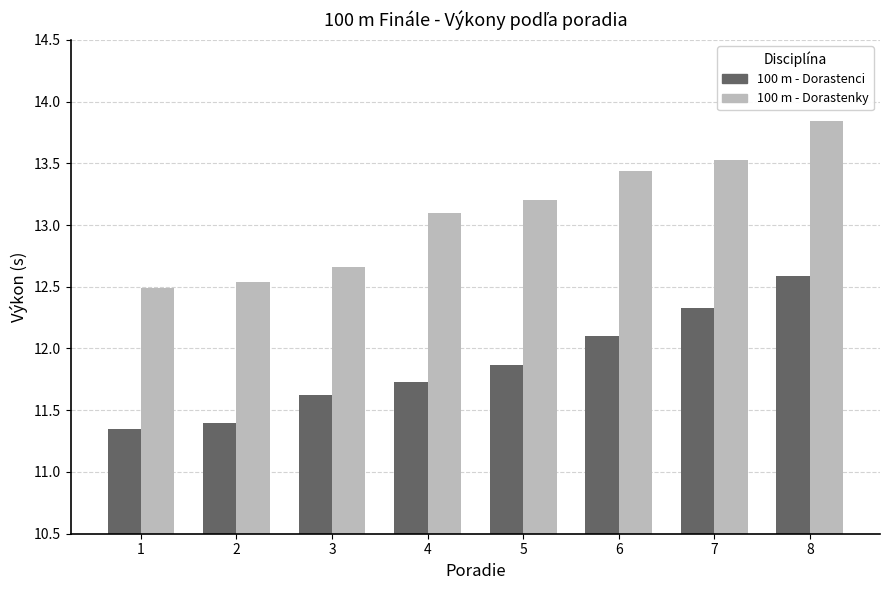

What is the average value of the 100 m - Dorastenky series?

13.1